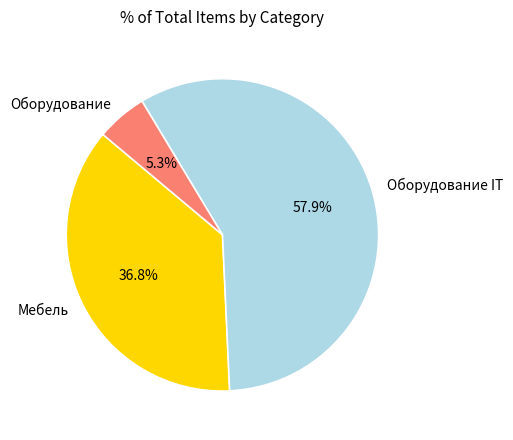

Is the sum of Мебель and Оборудование greater than half?

No